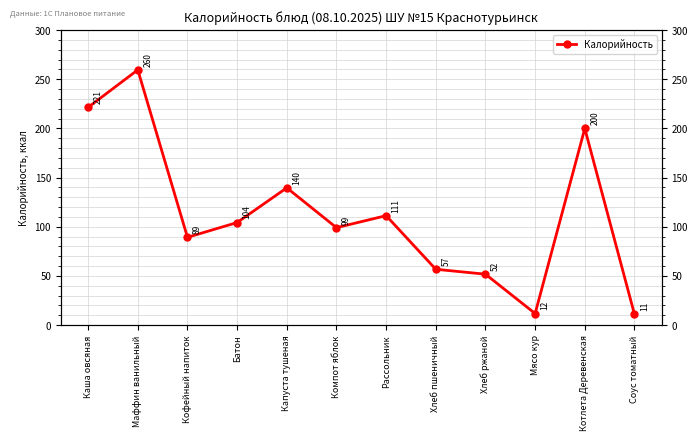

How many series are shown in this chart?

1